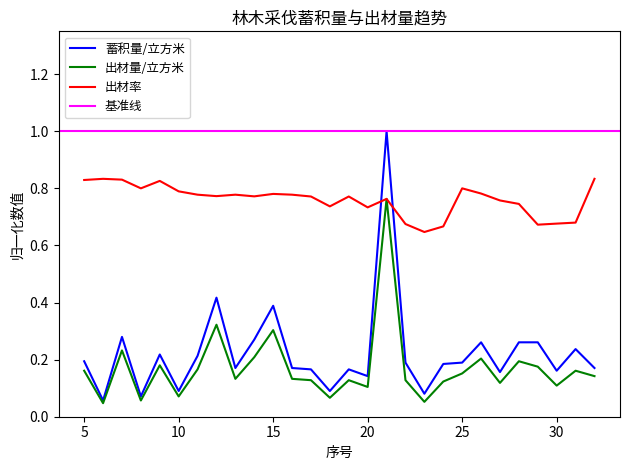

True or false: 蓄积量/立方米 and 出材率 cross at least once.

True